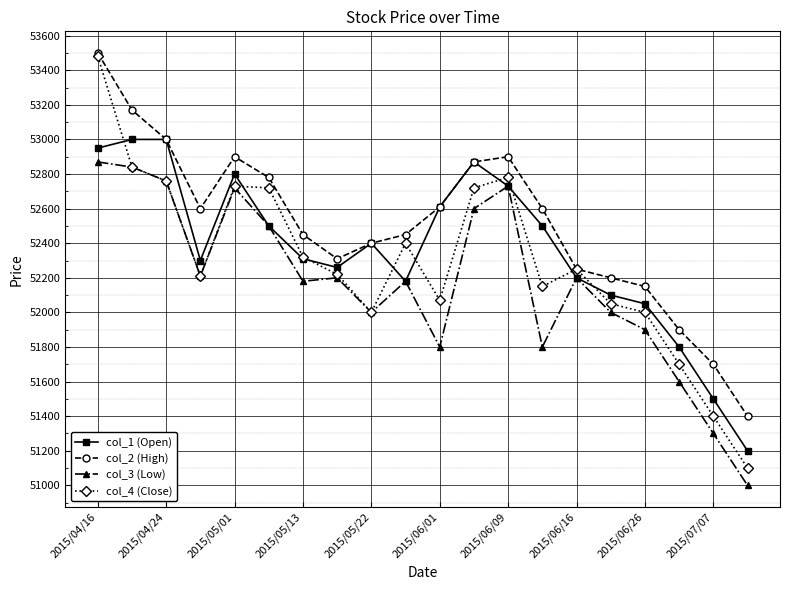

What is the minimum value for col_4 (Close)?

51100